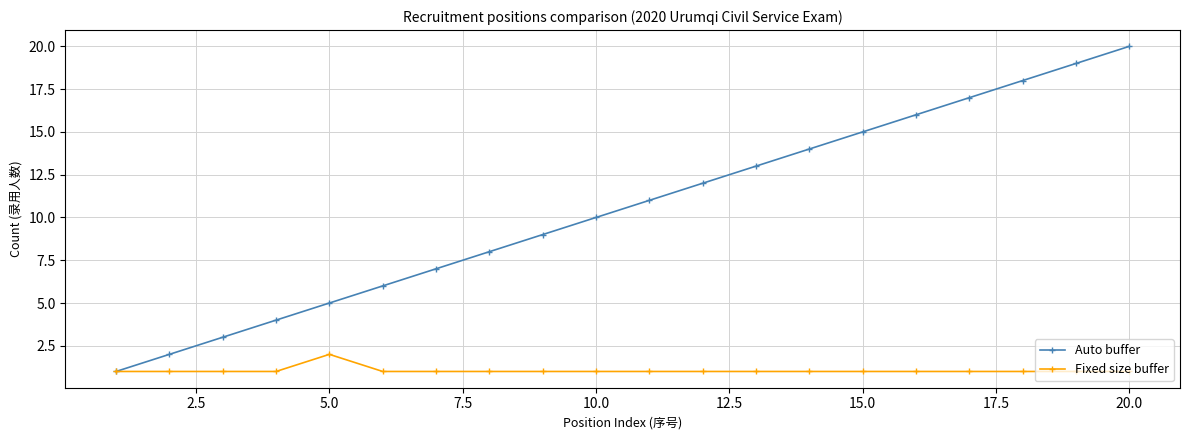

Which series has the largest range (max minus min)?

Auto buffer